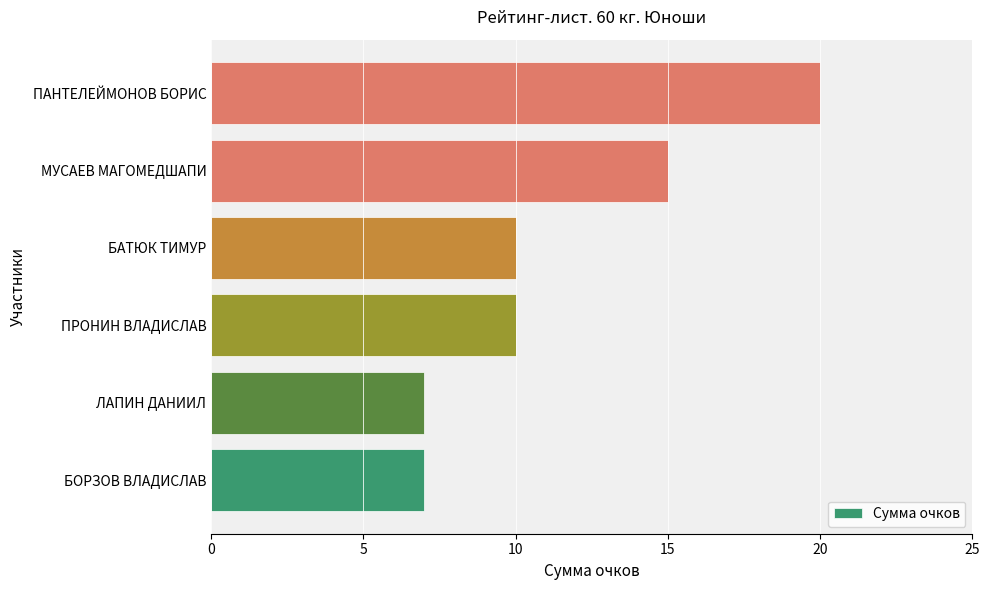

What is the greatest value displayed?

20